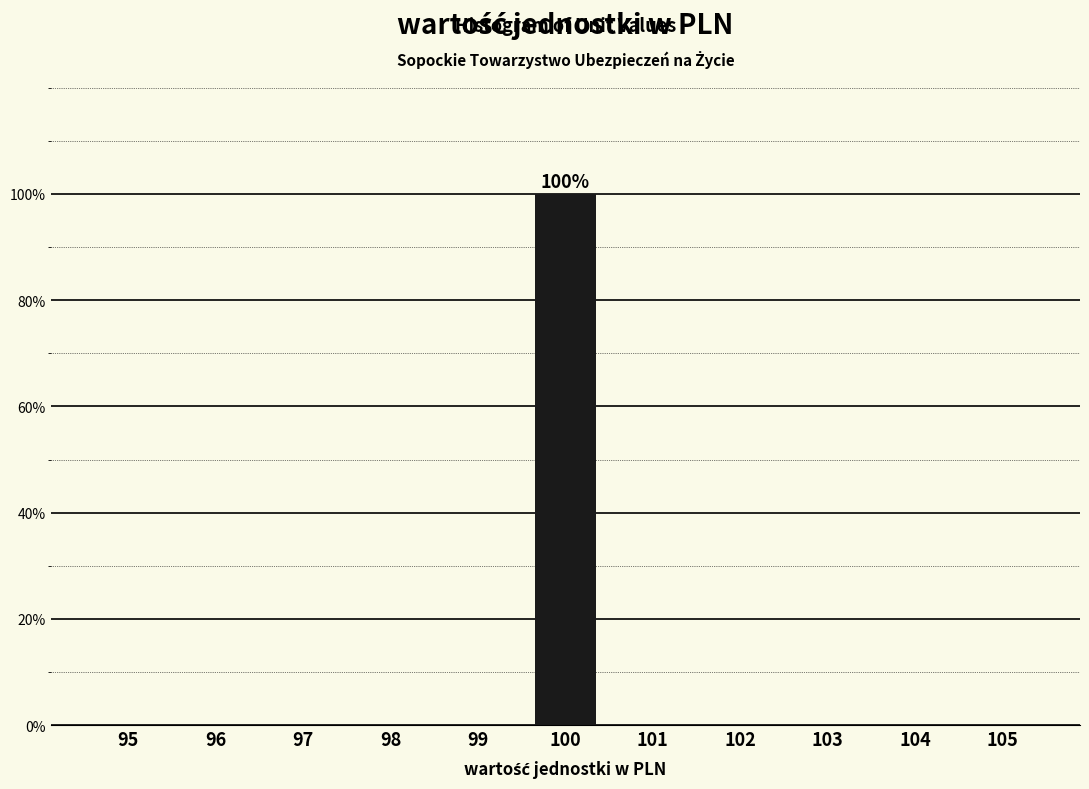

Reading left to right, transcribe all the data shown in this chart.

95=0	96=0	97=0	98=0	99=0	100=100	101=0	102=0	103=0	104=0	105=0